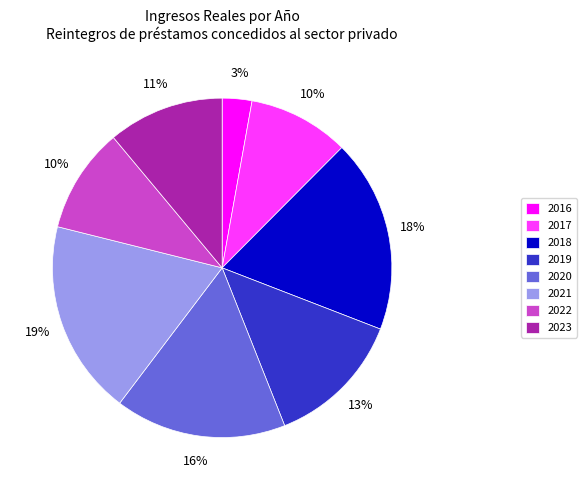

What is the smallest slice in the pie chart?

2016